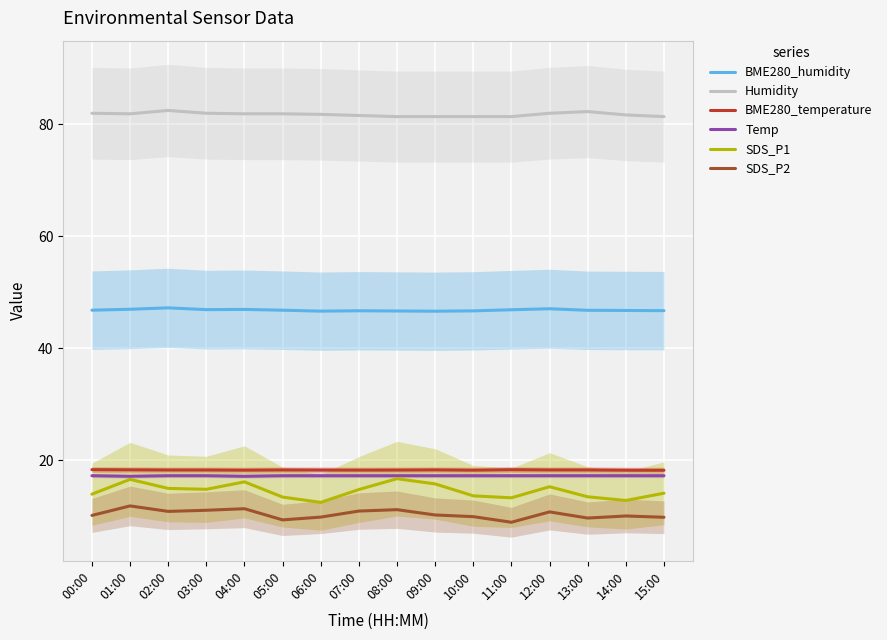

Which has a higher value, 04:00 or 02:00?

02:00